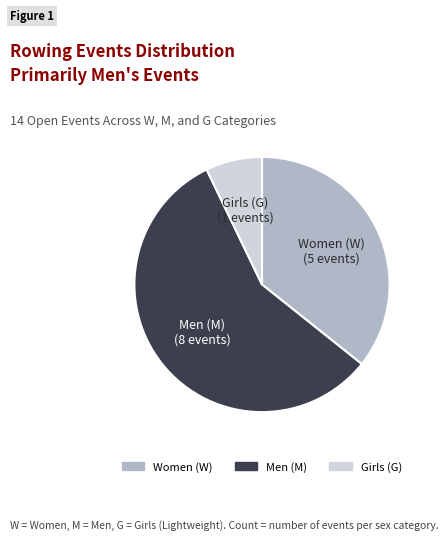

Is there a majority slice in this chart?

Yes